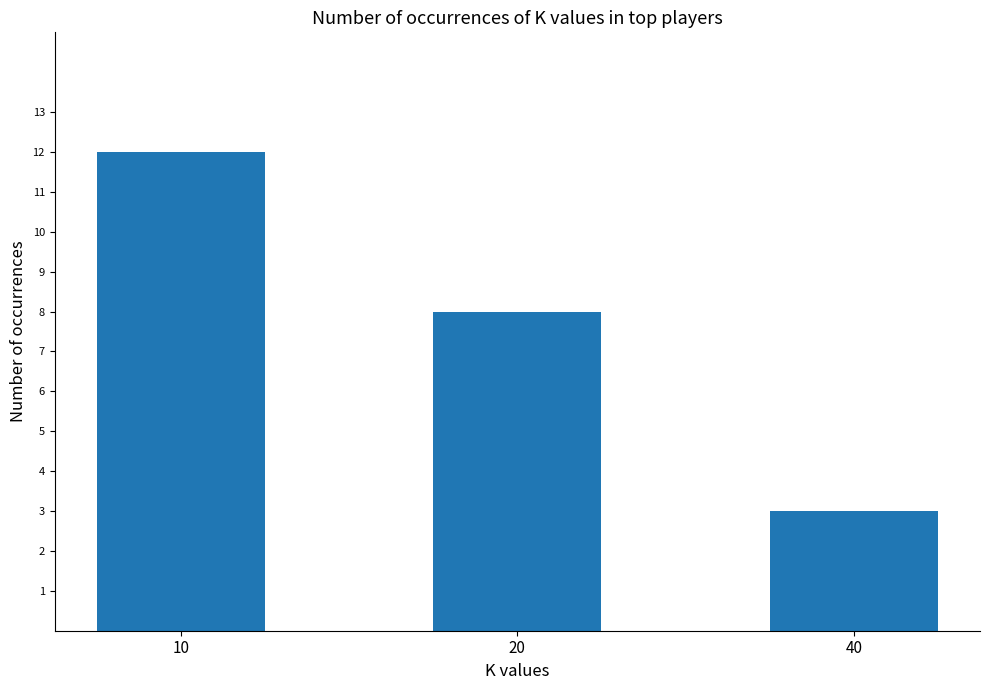

What is the change in value from 20 to 40?

-5